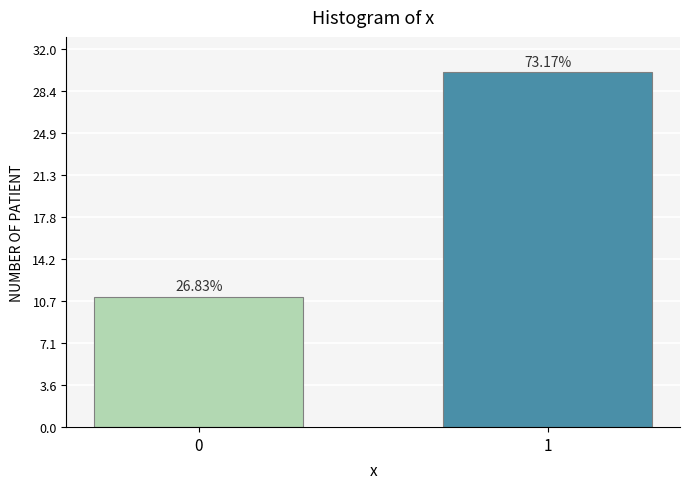

How many bars are there in total?

2